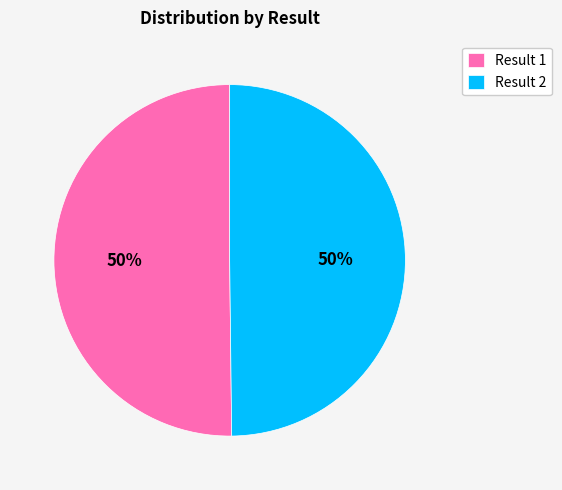

What is the ratio of the value at Result 2 to the value at Result 1?

1.0